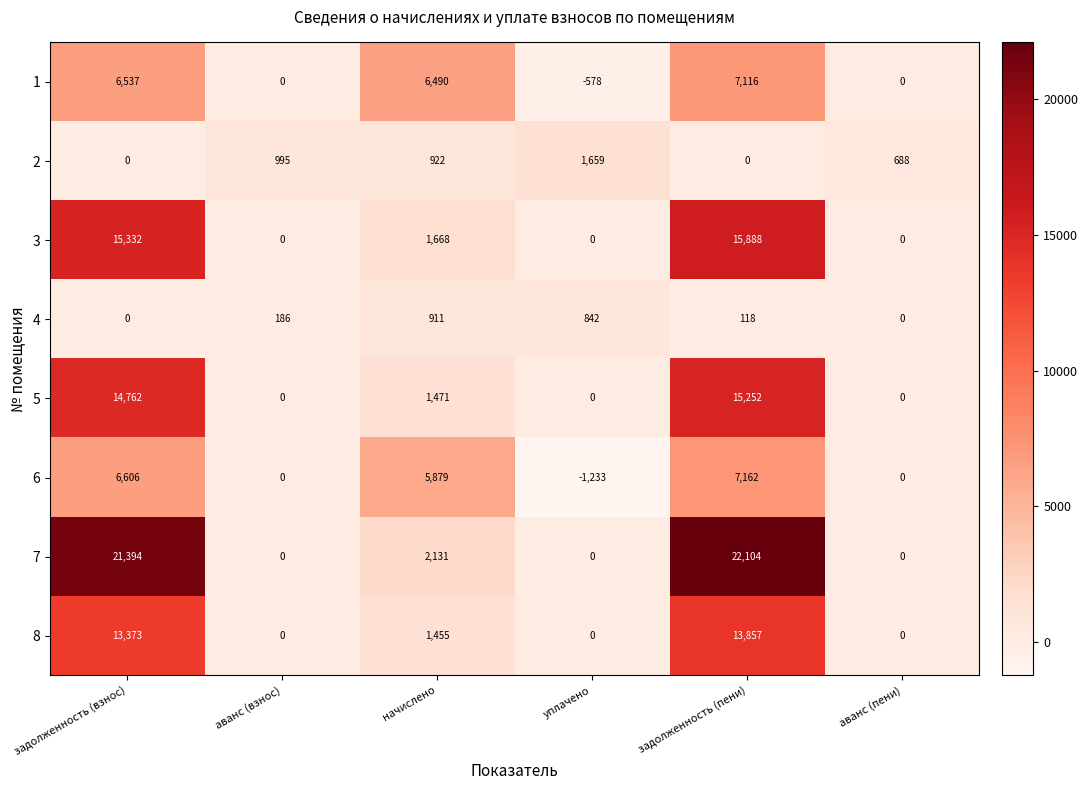

Is it true that 3 equals -4828 at аванс (взнос)?

False